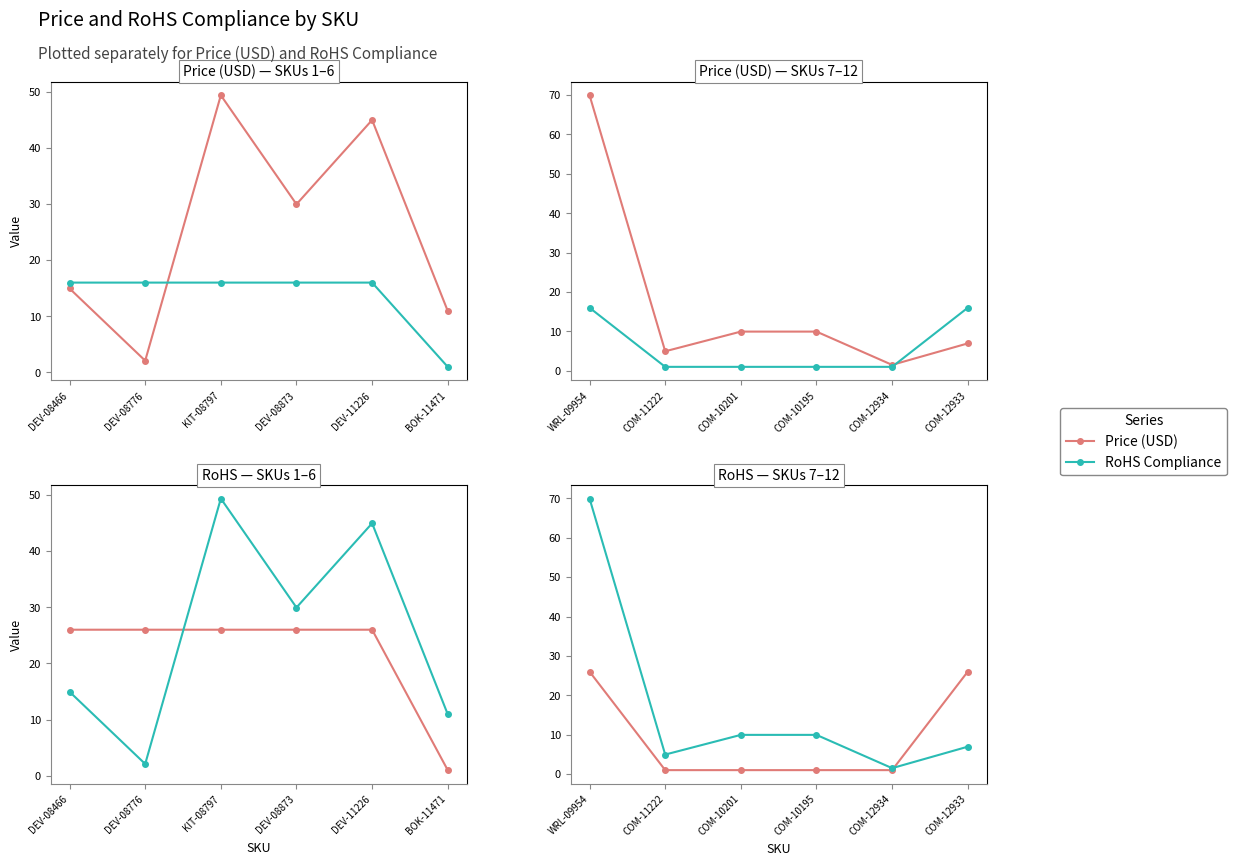

Does the chart display data point markers on the line(s)?

Yes